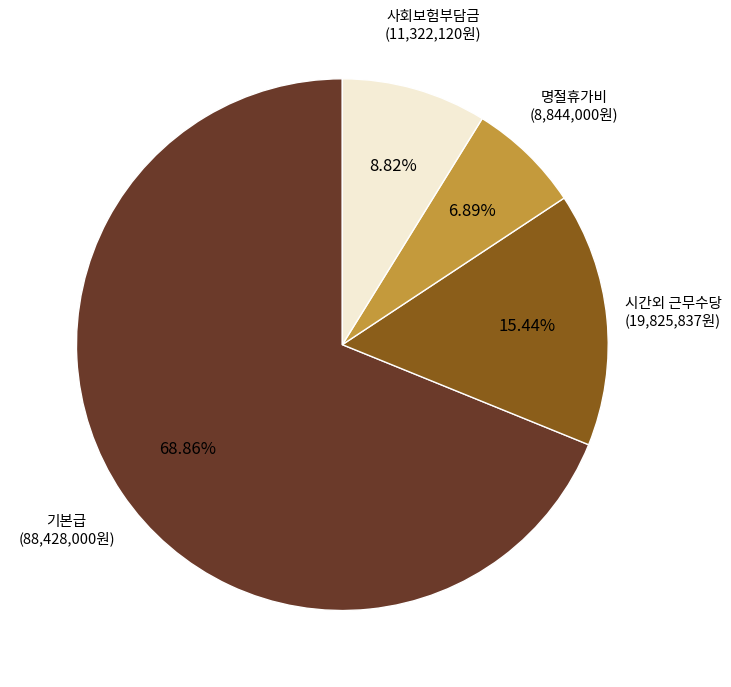

What is the ratio of the value at 시간외 근무수당 to the value at 기본급?

0.2